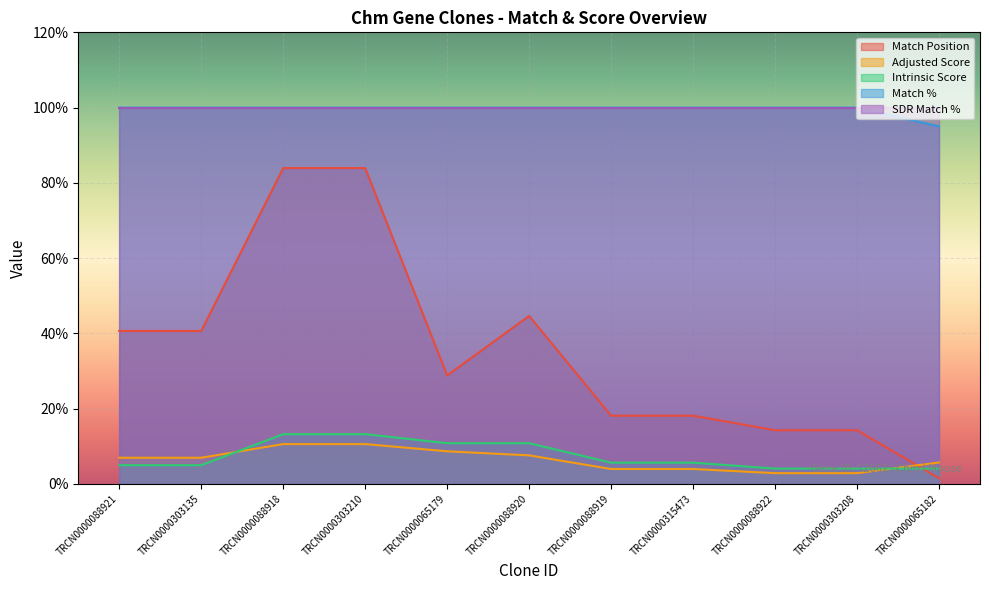

Is it true that Match Position equals 40.6 at TRCN0000303135?

True